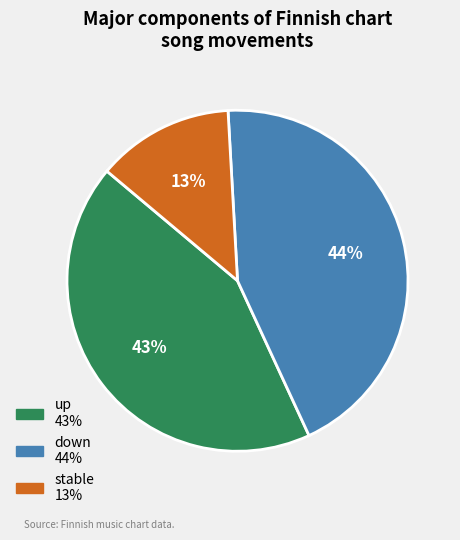

Is there any slice that represents more than half of the pie?

No